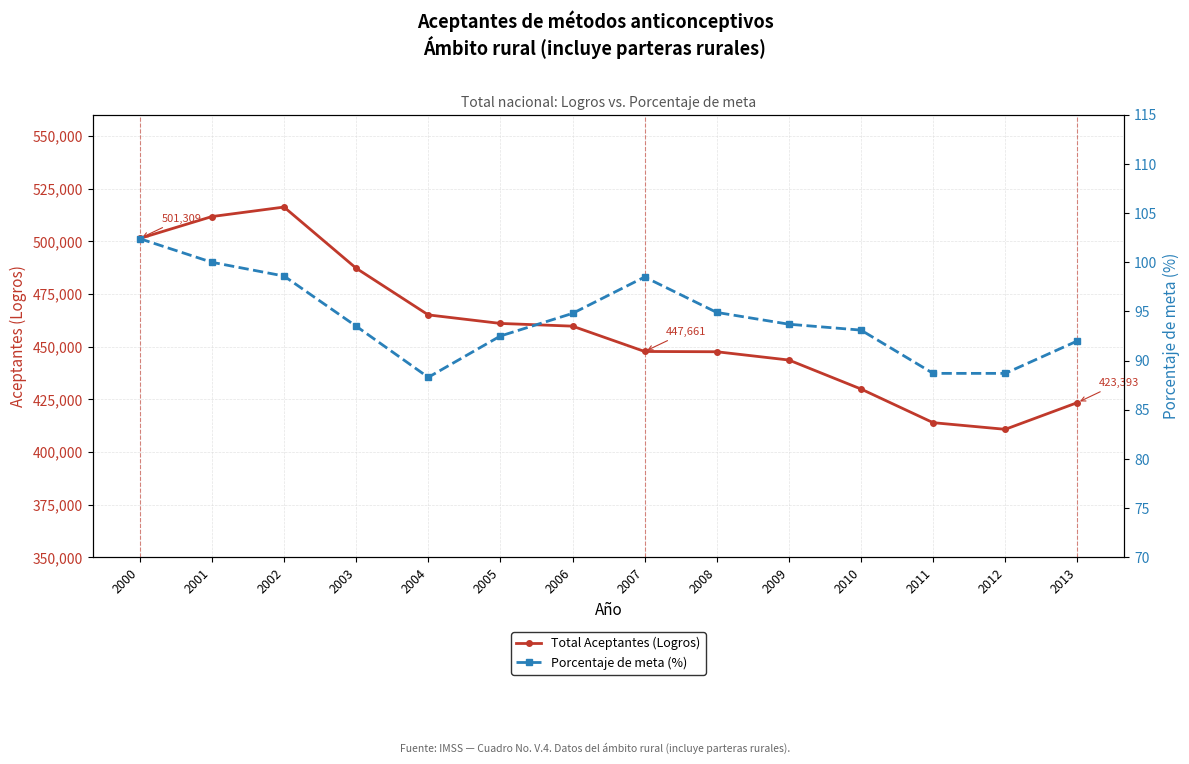

What is the difference between the Porcentaje de meta (%) values at 2011 and 2006?

6.1